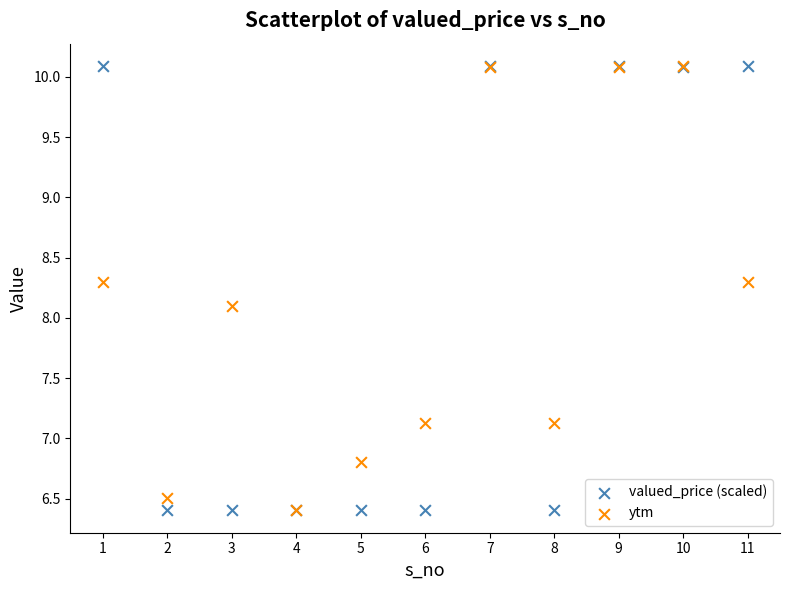

Across all series, what Y value is closest to 8?

8.1